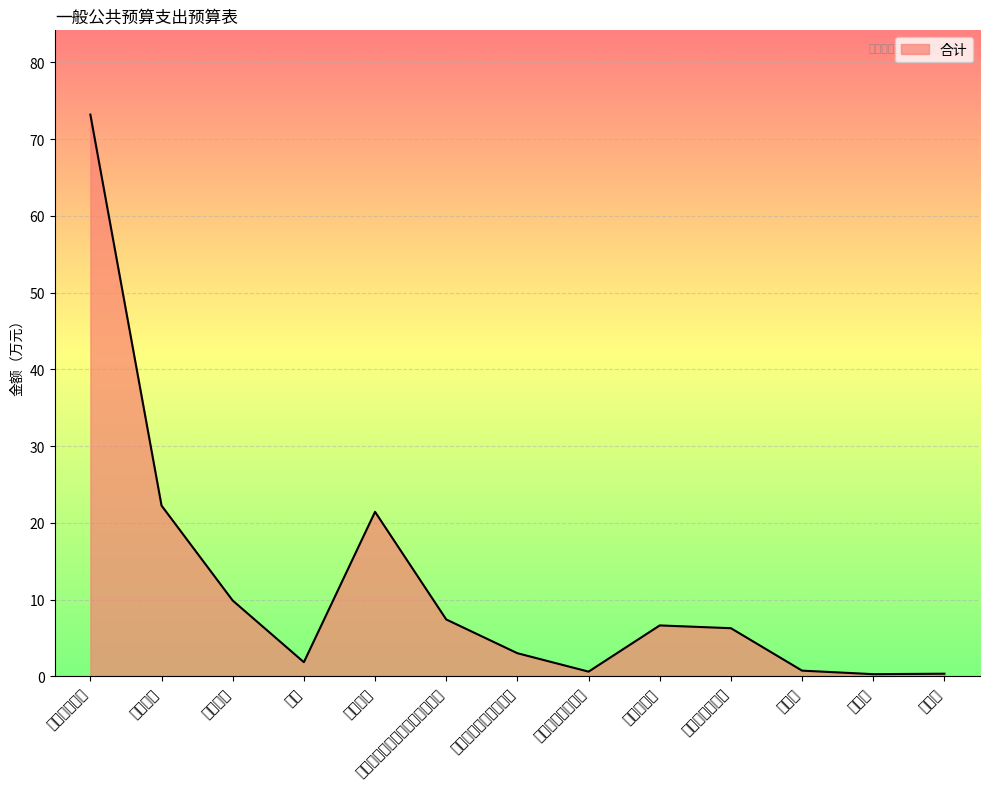

Reading right to left, transcribe all the data shown in this chart.

培训费=0.4	差旅费=0.3	办公费=0.8	商品和服务支出=6.3	住房公积金=6.7	其他社会保障缴费=0.6	职工基本医疗保险缴费=3.0	机关事业单位基本养老保险缴费=7.4	绩效工资=21.4	奖金=1.9	津贴补贴=9.9	基本工资=22.3	工资福利支出=73.2